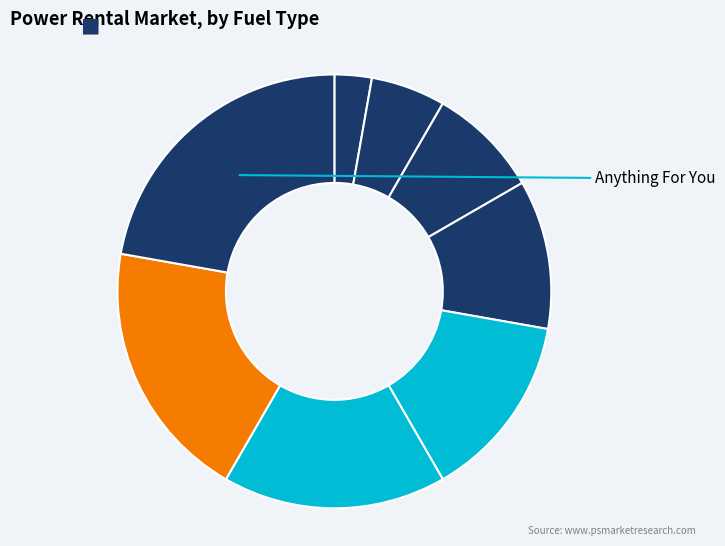

How many segments does this pie chart have?

8